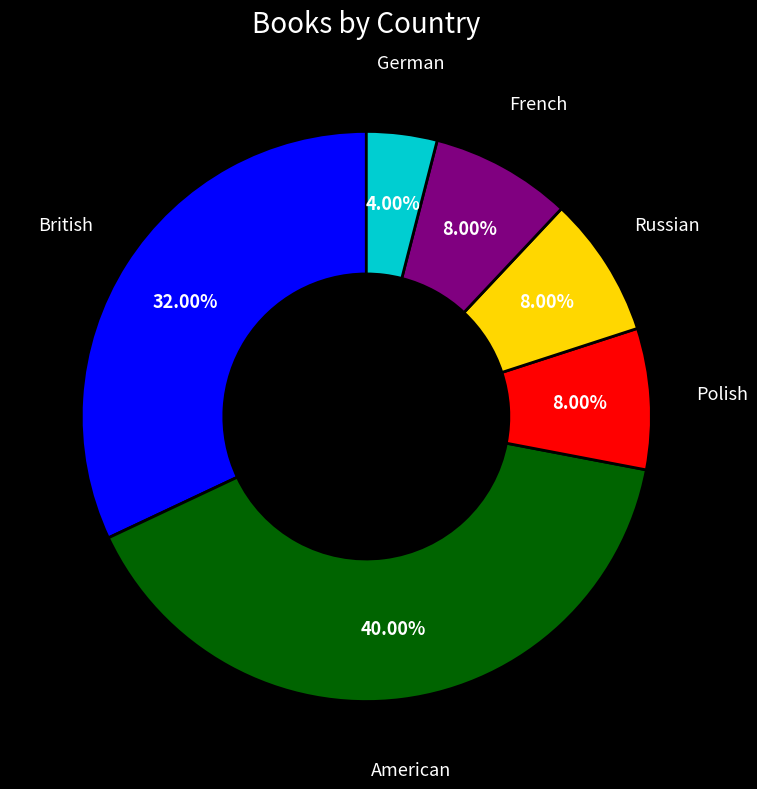

Count the number of slices in the pie.

6